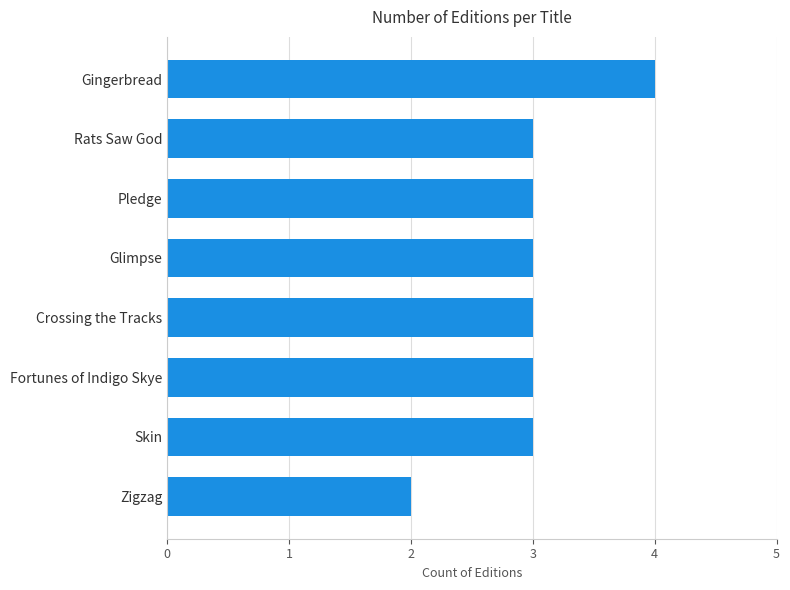

Reading top to bottom, list all the values displayed in this chart.

Gingerbread=4	Rats Saw God=3	Pledge=3	Glimpse=3	Crossing the Tracks=3	Fortunes of Indigo Skye=3	Skin=3	Zigzag=2